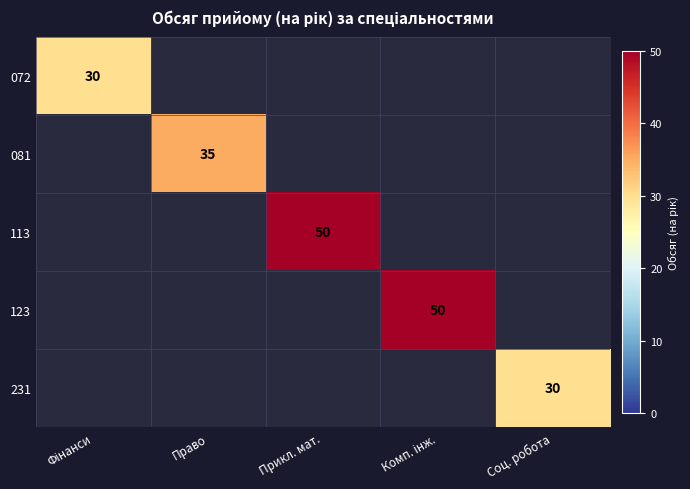

Is it true that 081 equals 35 at Право?

True